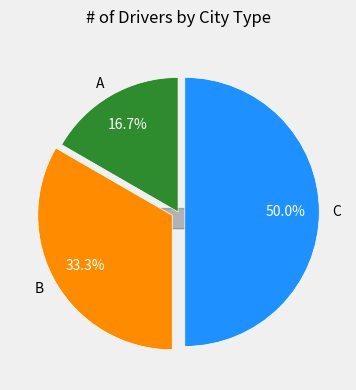

What is the change in value from B to C?

+1